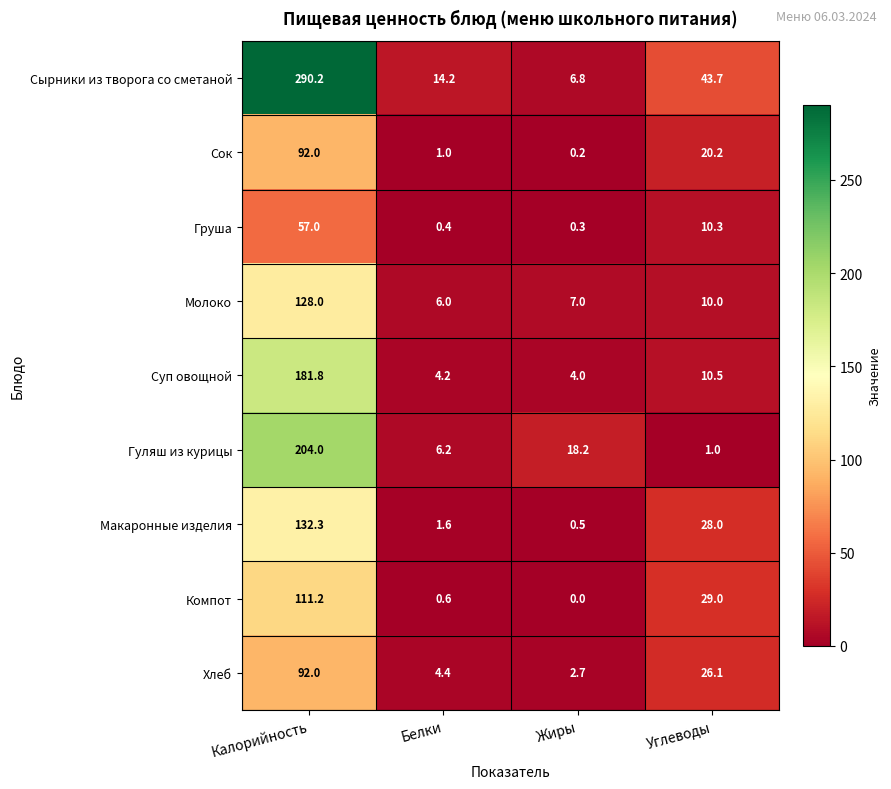

What is the difference between the maximum and minimum values in the Гуляш из курицы series?

203.0